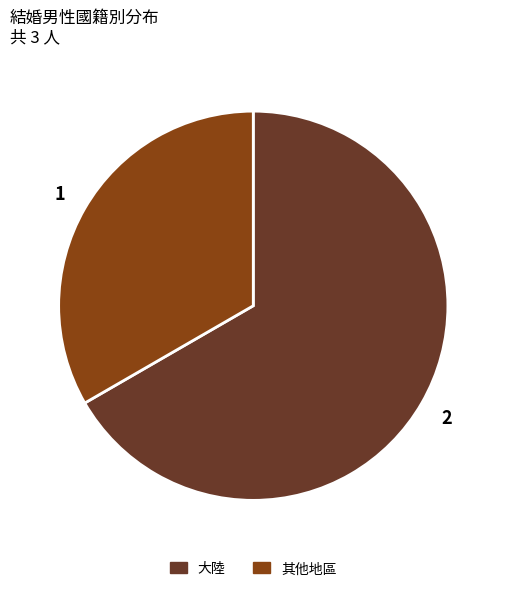

The 大陸 slice represents 72% of the pie. True or false?

False